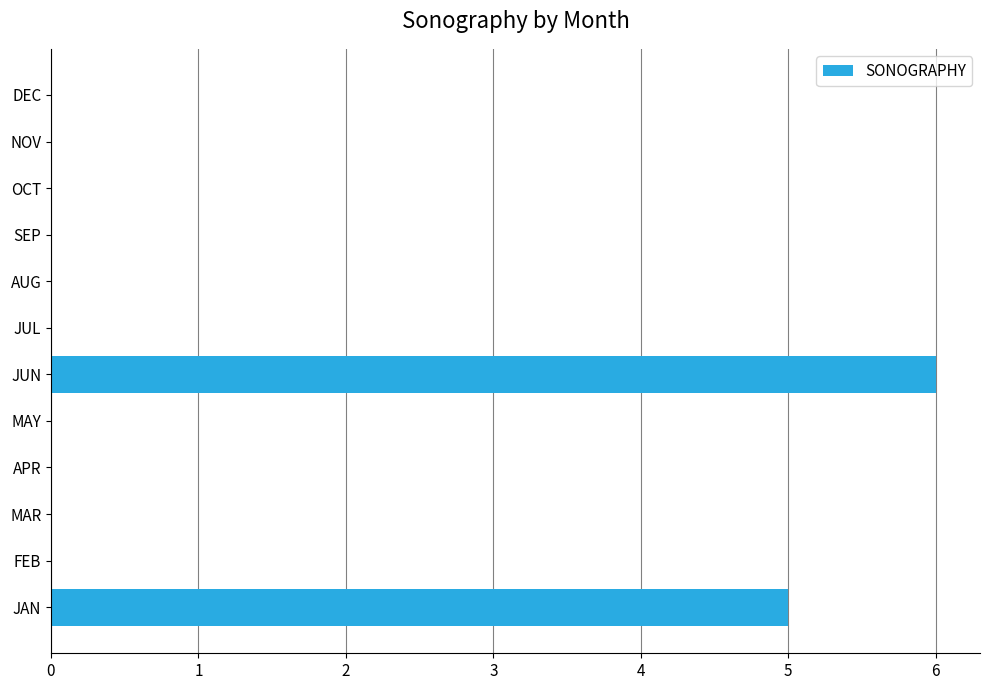

At which category does the chart reach its peak across all series?

JUN